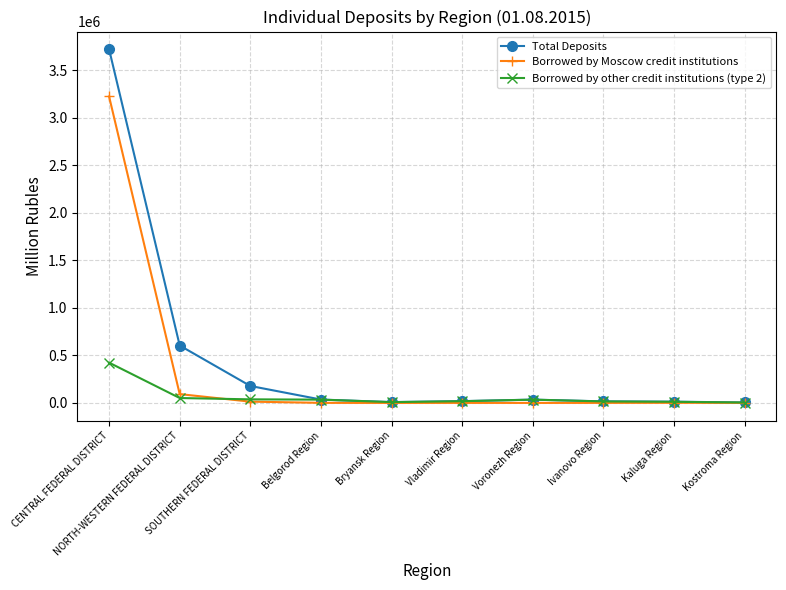

List the series in order of their overall mean, highest first.

Total Deposits, Borrowed by Moscow credit institutions, Borrowed by other credit institutions (type 2)